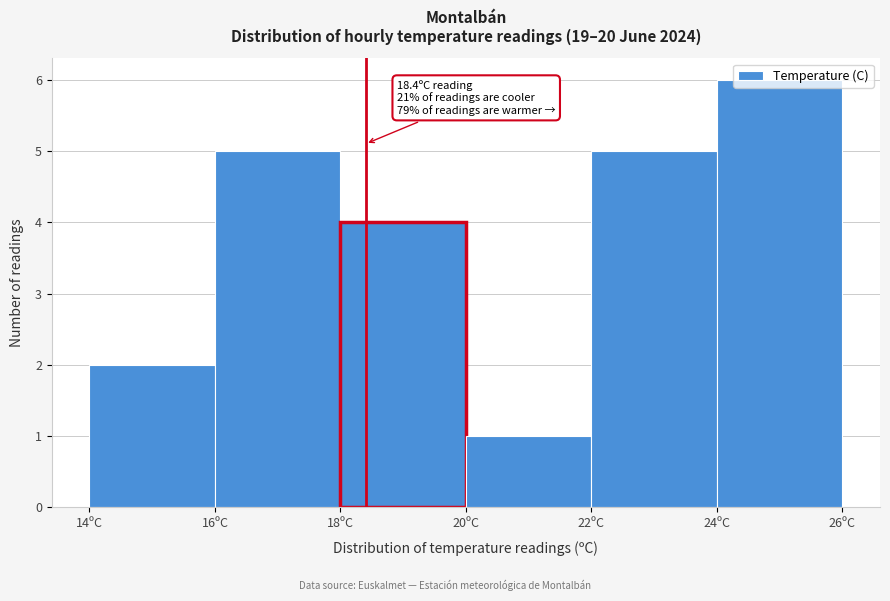

Which range on the x-axis has the tallest bar?

24 to 26